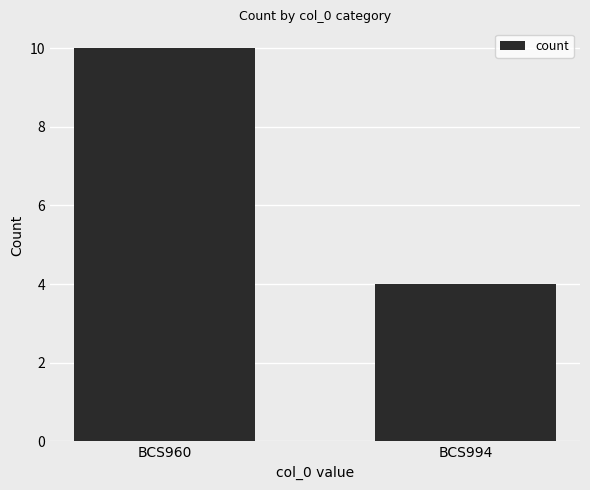

How many values are between 4 and 10?

2